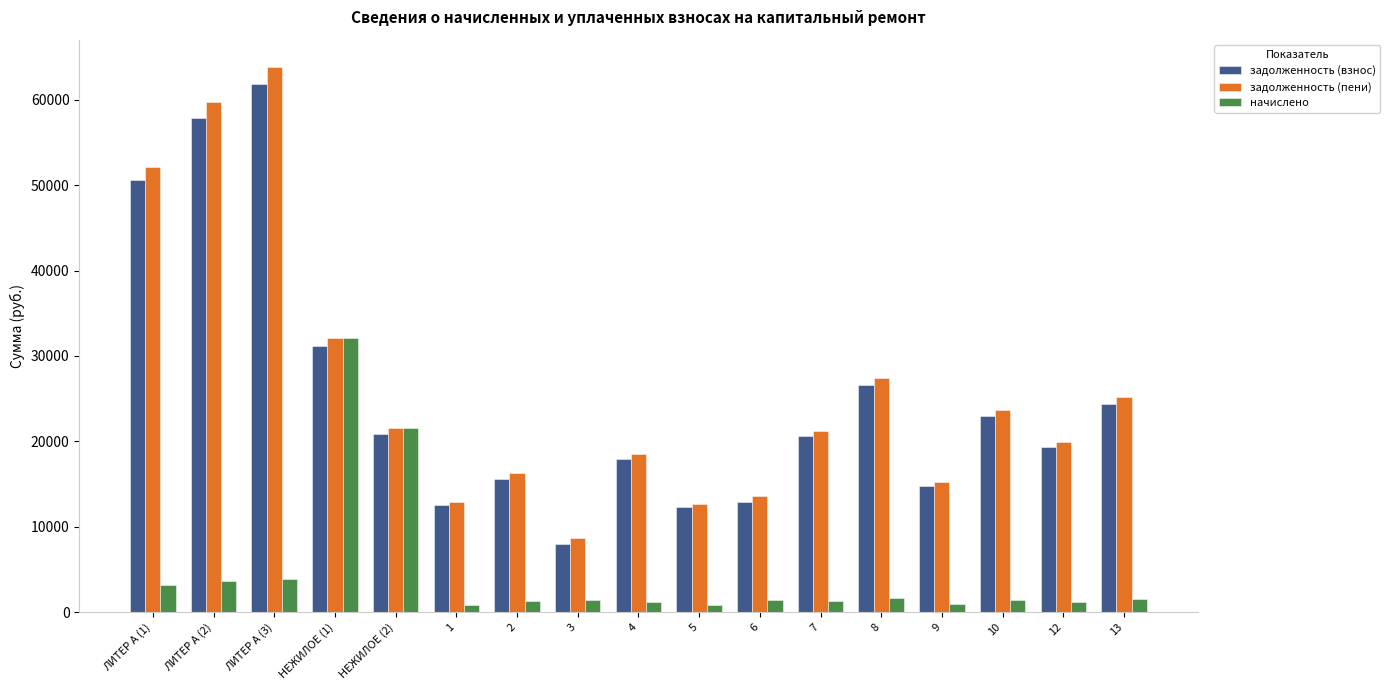

Is the value of начислено at 7 greater than the value of задолженность (пени) at 12?

No